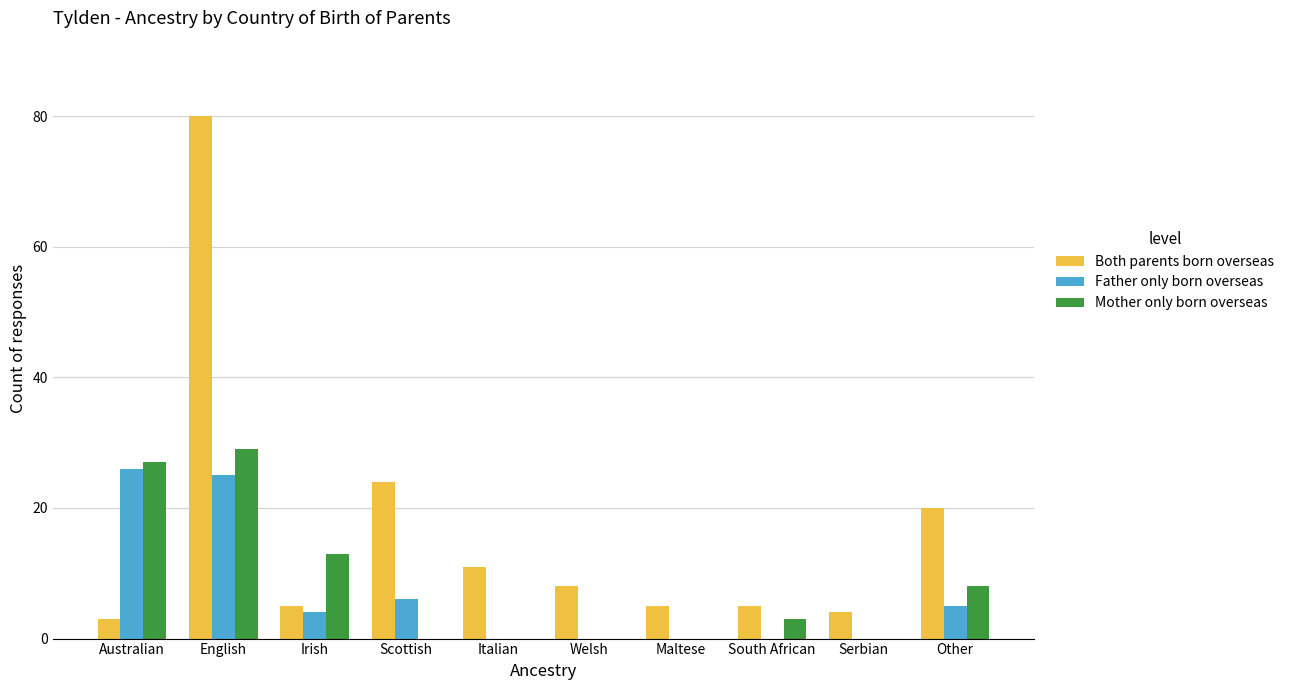

Which series changed the most between Australian and Serbian?

Mother only born overseas